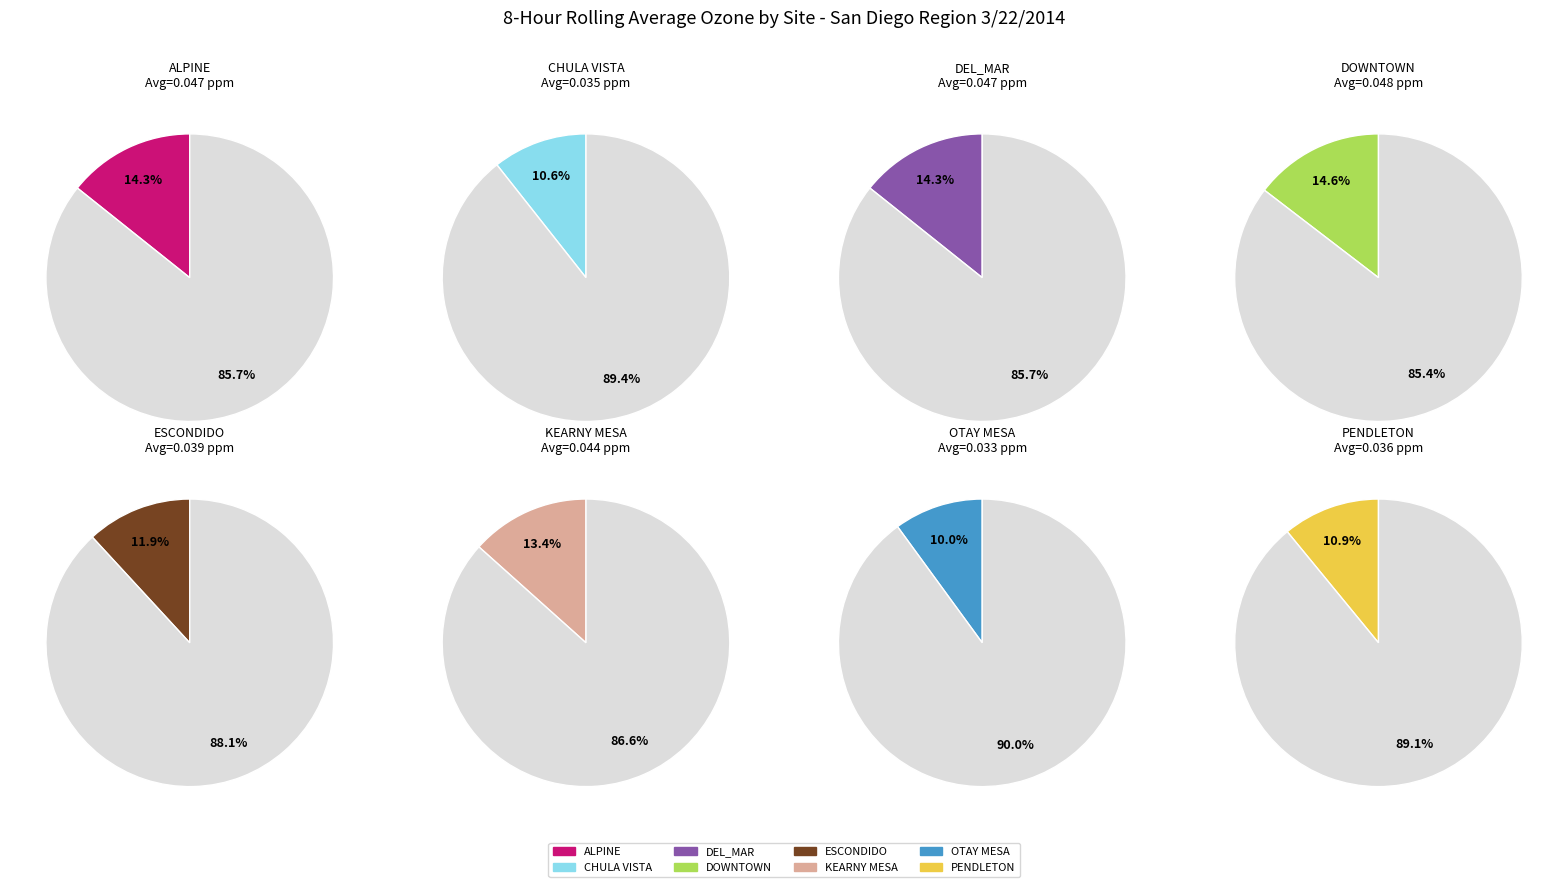

What percentage is the avg_values slice, to the nearest percent?

14%